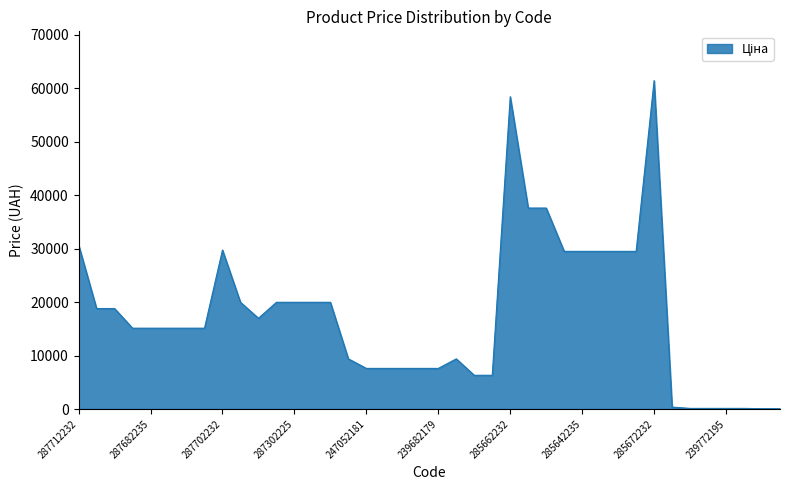

What is the difference between the second highest and second lowest values?

58369.5